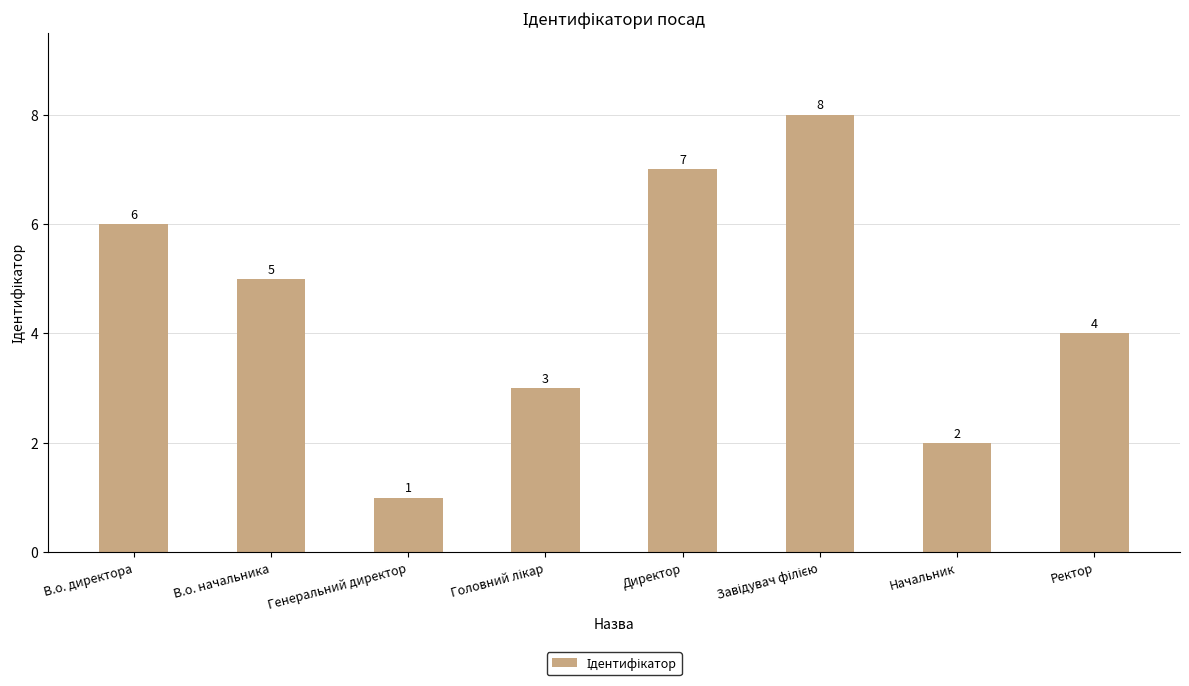

At which category does the chart reach its minimum across all series?

Генеральний директор